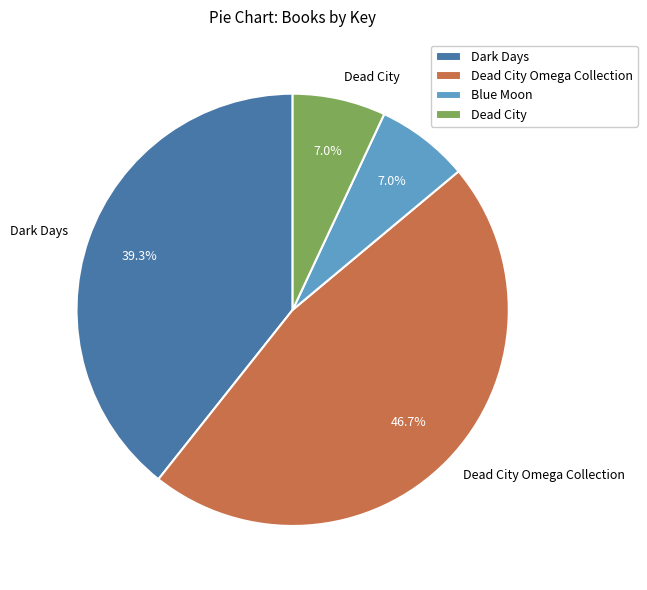

Does Dead City account for over 50% of the chart?

No